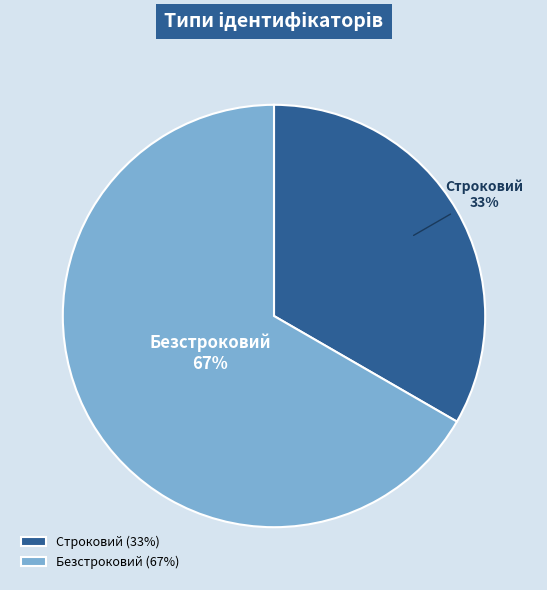

Is Безстроковий the majority of the pie?

Yes